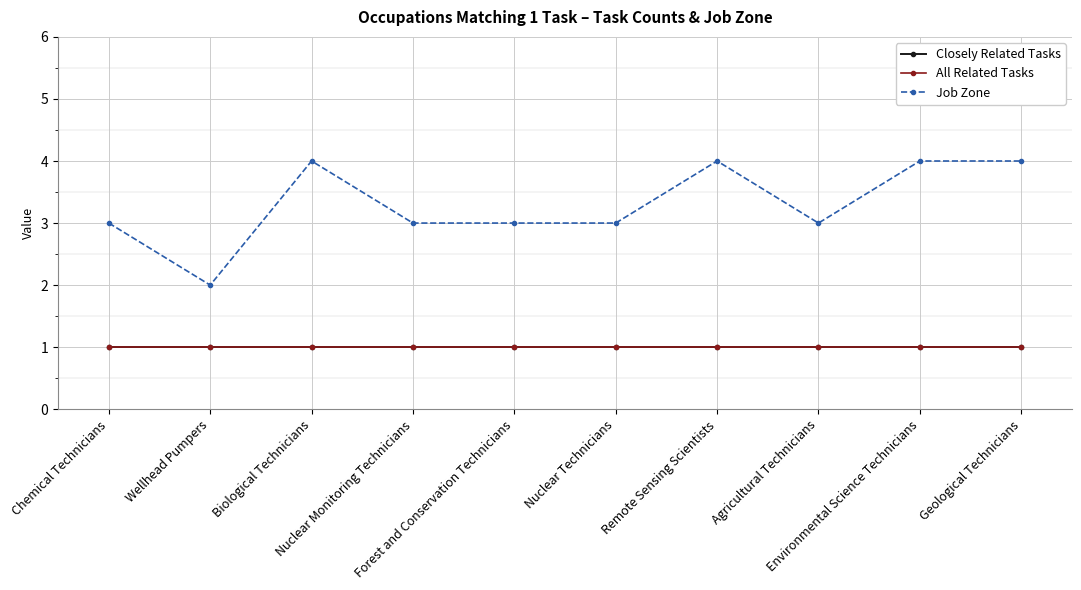

What is the value of the All Related Tasks point at the 4th from the left?

1